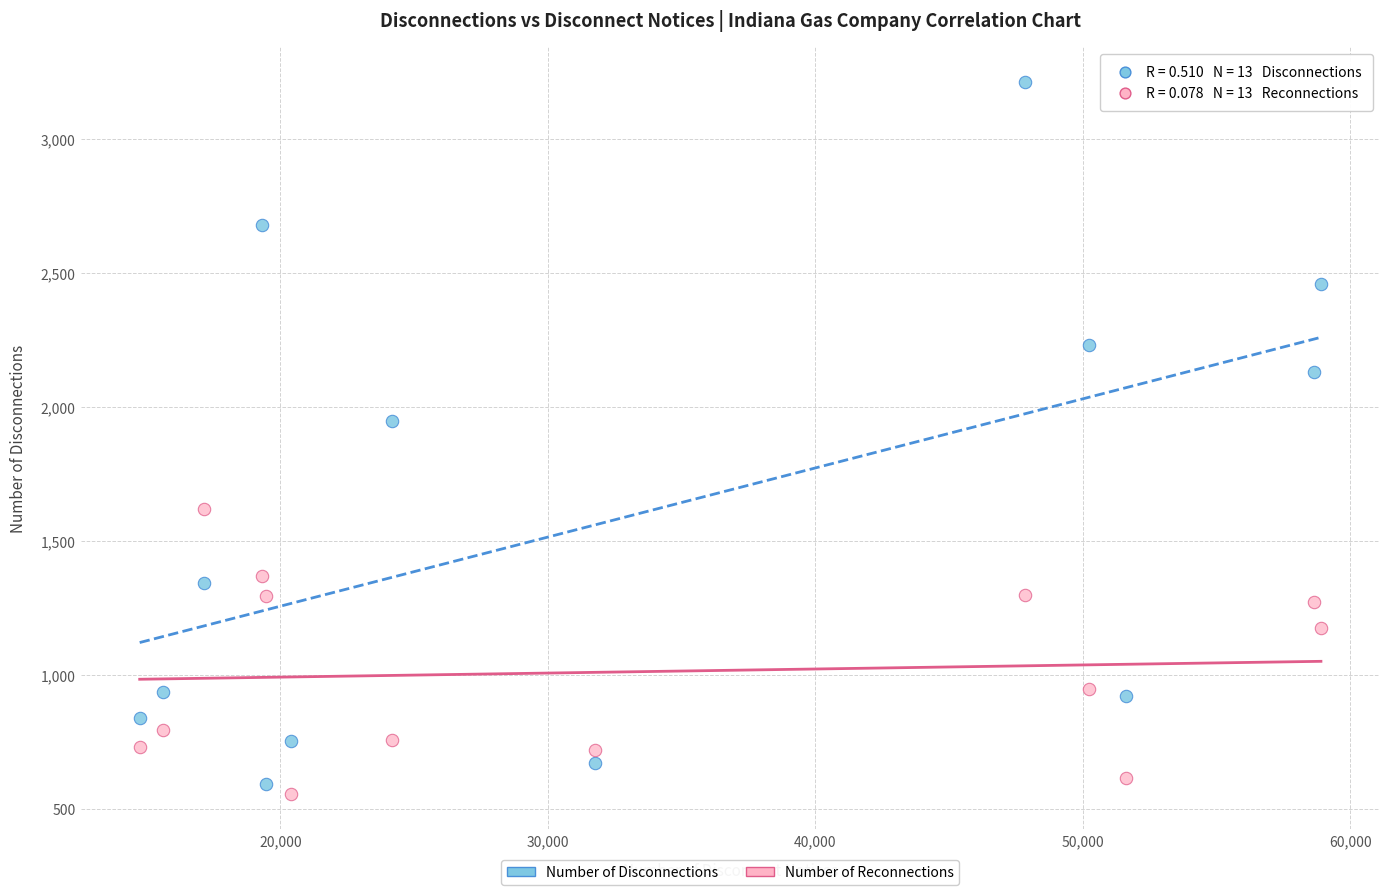

Which series has the largest Y range (max minus min)?

Number of Disconnections